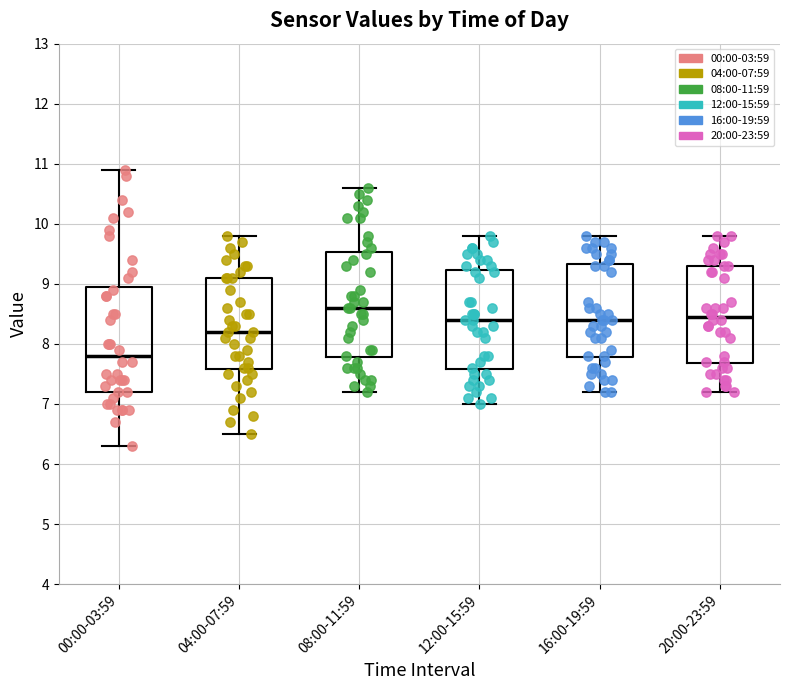

Reading left to right, transcribe this box plot: for each box, give where its median line is, the range the box spans, and where its two whiskers end, as read against the y-axis. The values are not printed on the chart, so give them approximately, as read against the axis.

00:00-03:59: median 7.8, box 7.2 to 9.0, whiskers 6.3 to 10.9
04:00-07:59: median 8.2, box 7.6 to 9.1, whiskers 6.5 to 9.8
08:00-11:59: median 8.6, box 7.8 to 9.5, whiskers 7.2 to 10.6
12:00-15:59: median 8.4, box 7.6 to 9.2, whiskers 7.0 to 9.8
16:00-19:59: median 8.4, box 7.8 to 9.3, whiskers 7.2 to 9.8
20:00-23:59: median 8.5, box 7.7 to 9.3, whiskers 7.2 to 9.8